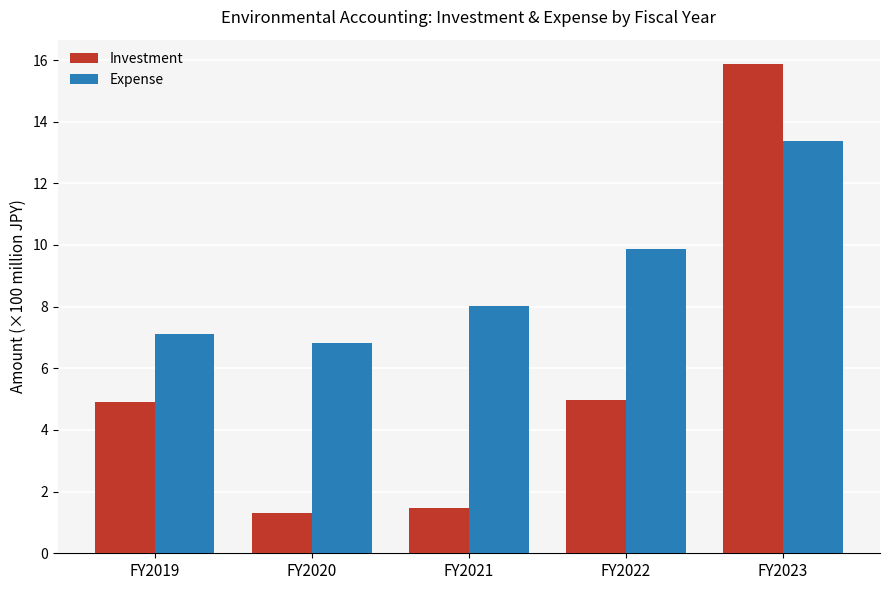

Reading left to right, transcribe all the data shown in this chart.

Investment: FY2019=4.9	FY2020=1.3	FY2021=1.5	FY2022=5.0	FY2023=15.9
Expense: FY2019=7.1	FY2020=6.8	FY2021=8.0	FY2022=9.9	FY2023=13.4